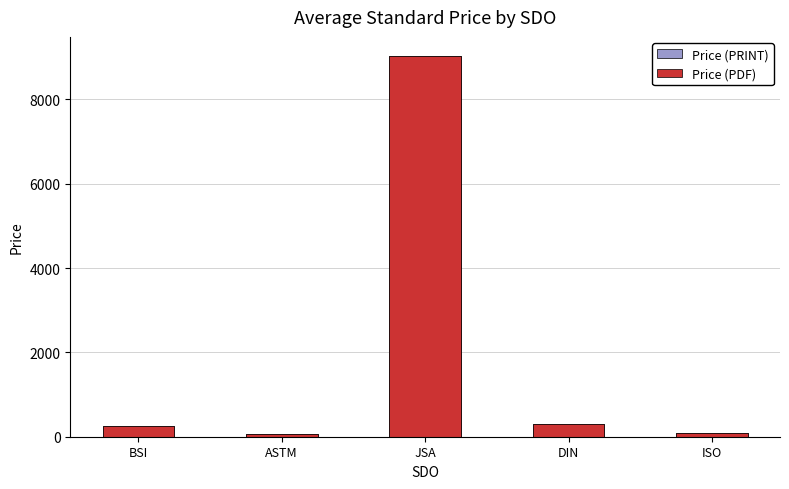

Are the bars horizontal?

No